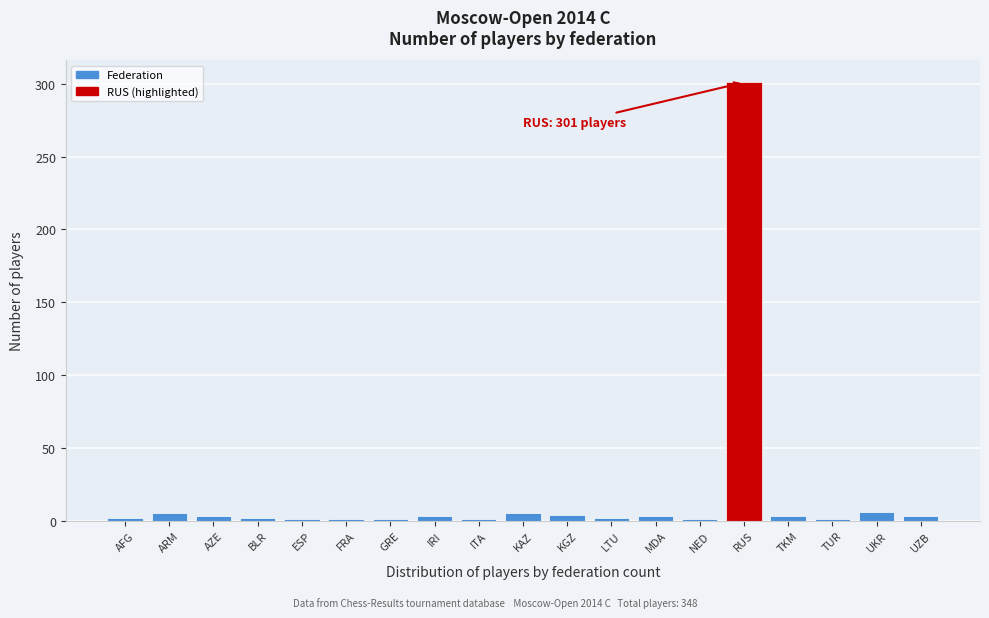

What is the average value?

18